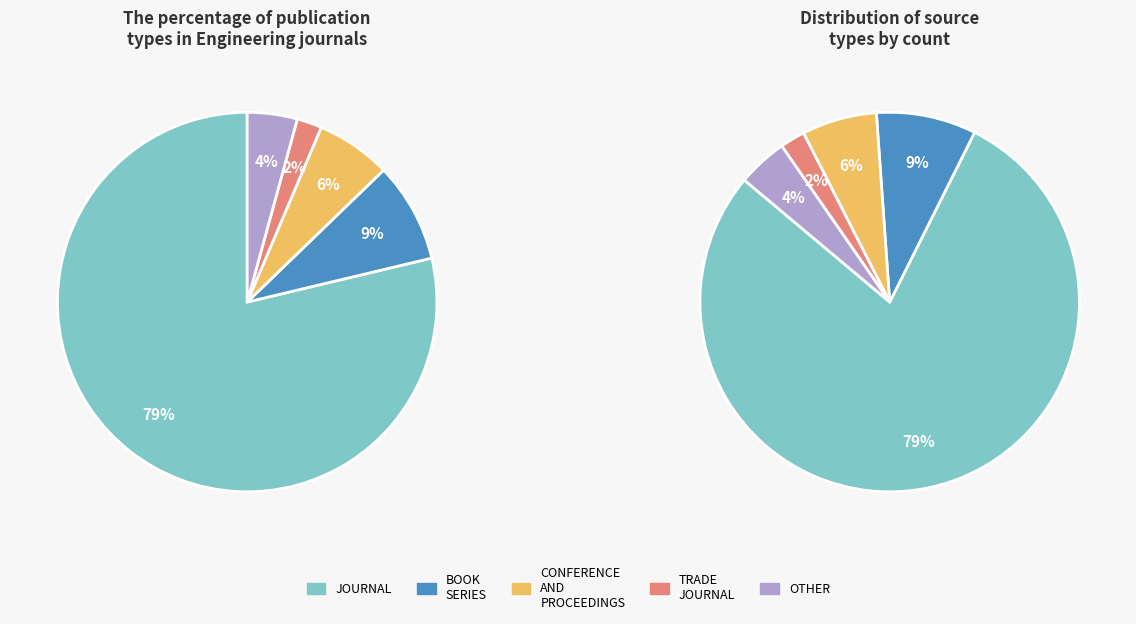

To the nearest percent, what is the difference between the largest and smallest slice percentages?

77%